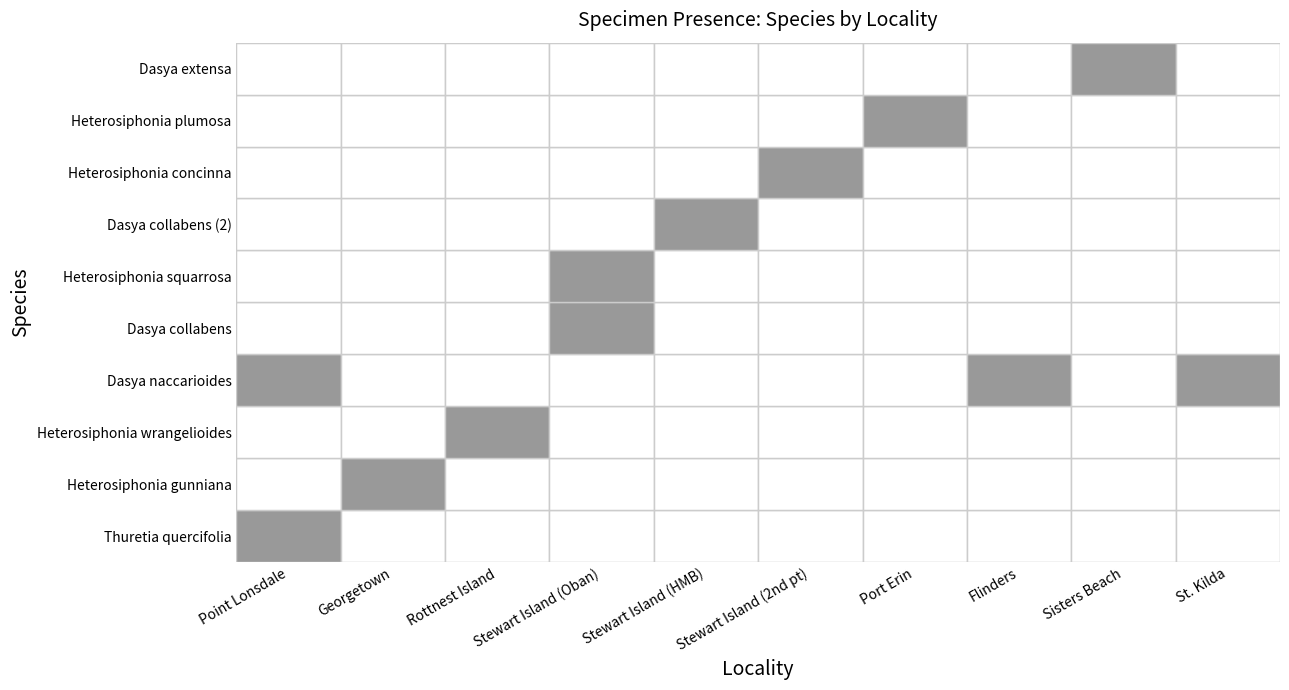

Reading left to right, transcribe all the data shown in this chart.

Thuretia quercifolia: 1	0	0	0	0	0	0	0	0	0
Heterosiphonia gunniana: 0	1	0	0	0	0	0	0	0	0
Heterosiphonia wrangelioides: 0	0	1	0	0	0	0	0	0	0
Dasya naccarioides: 1	0	0	0	0	0	0	1	0	1
Dasya collabens: 0	0	0	1	0	0	0	0	0	0
Heterosiphonia squarrosa: 0	0	0	1	0	0	0	0	0	0
Dasya collabens (2): 0	0	0	0	1	0	0	0	0	0
Heterosiphonia concinna: 0	0	0	0	0	1	0	0	0	0
Heterosiphonia plumosa: 0	0	0	0	0	0	1	0	0	0
Dasya extensa: 0	0	0	0	0	0	0	0	1	0